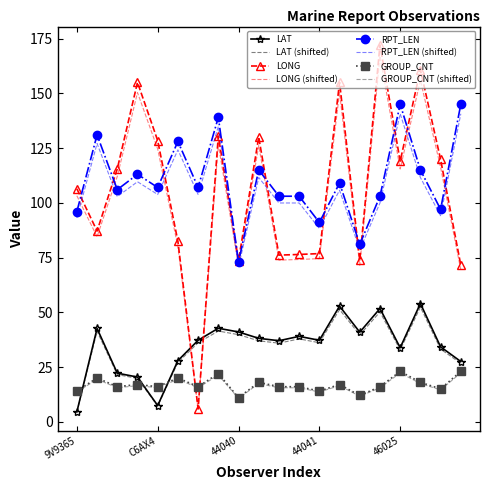

Which series has the largest range (max minus min)?

LONG